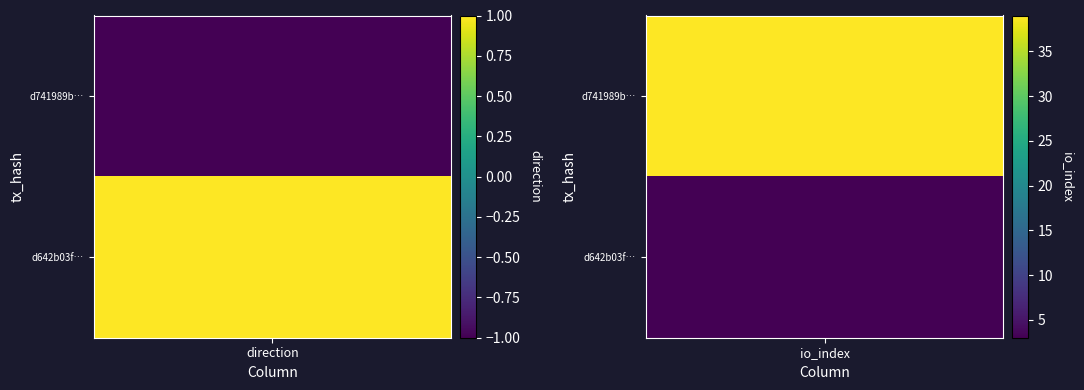

At 0, list the series in order from largest to smallest.

d642b03f48380245fd1508301c8889f9fda30c4, d741989bc45f58182690904444e5bf23d5c222d